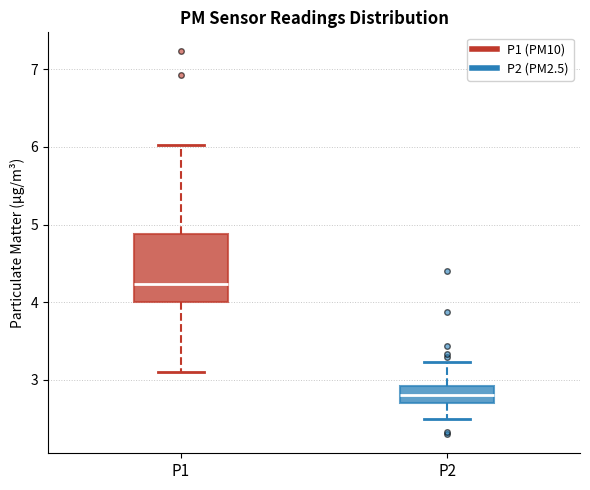

Which box is the tallest, from its lower edge to its upper edge?

P1